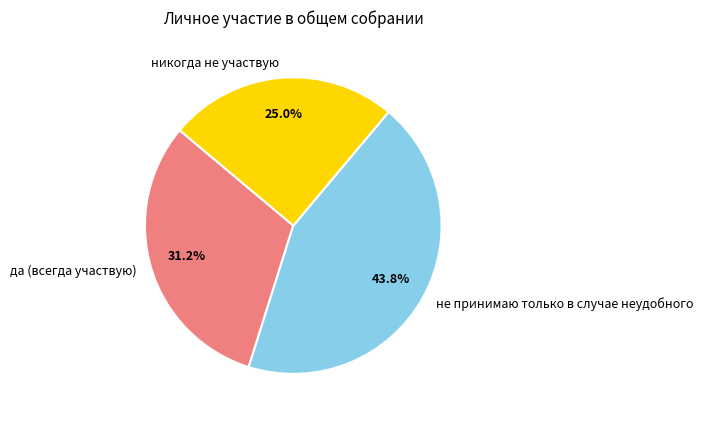

Is it true that да (всегда участвую) is 44% of the pie?

False